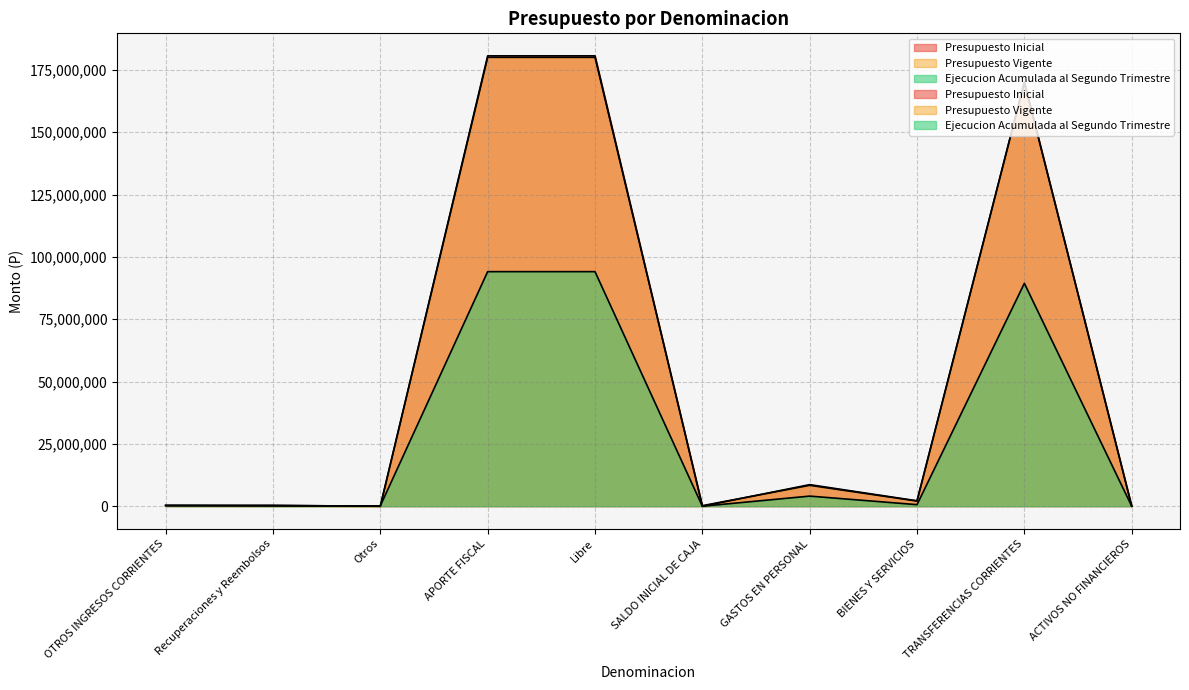

How many lines are shown in the chart?

3